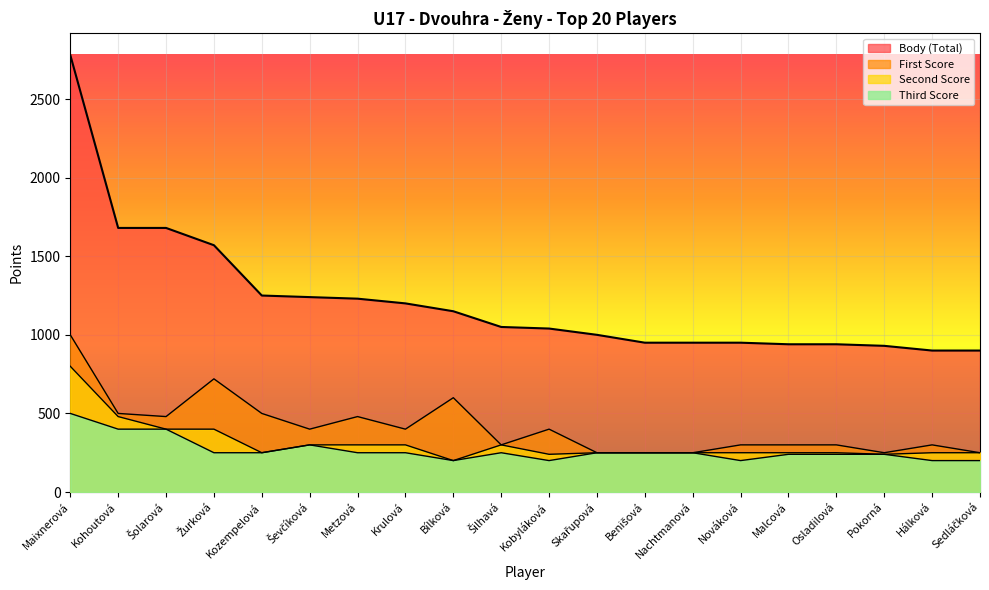

List the series in order of their peak value, lowest first.

Third Score, Second Score, First Score, Body